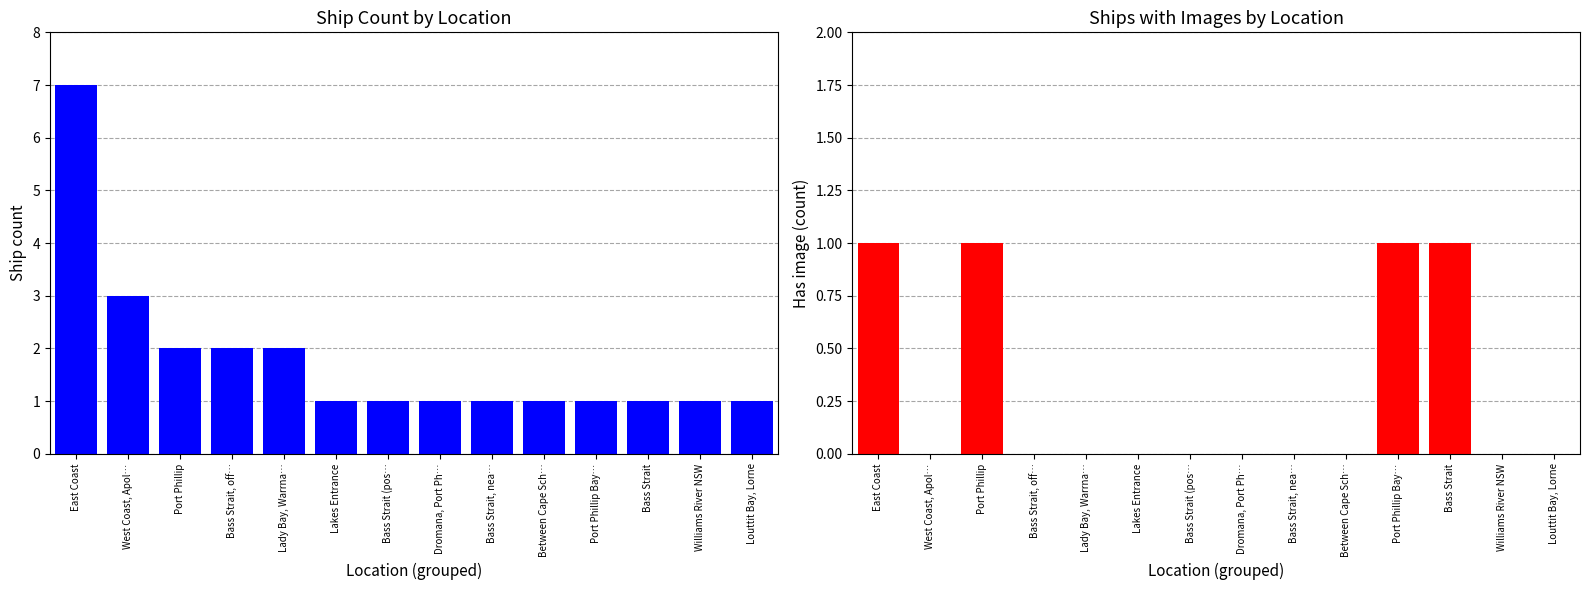

Does the chart contain stacked bars?

No